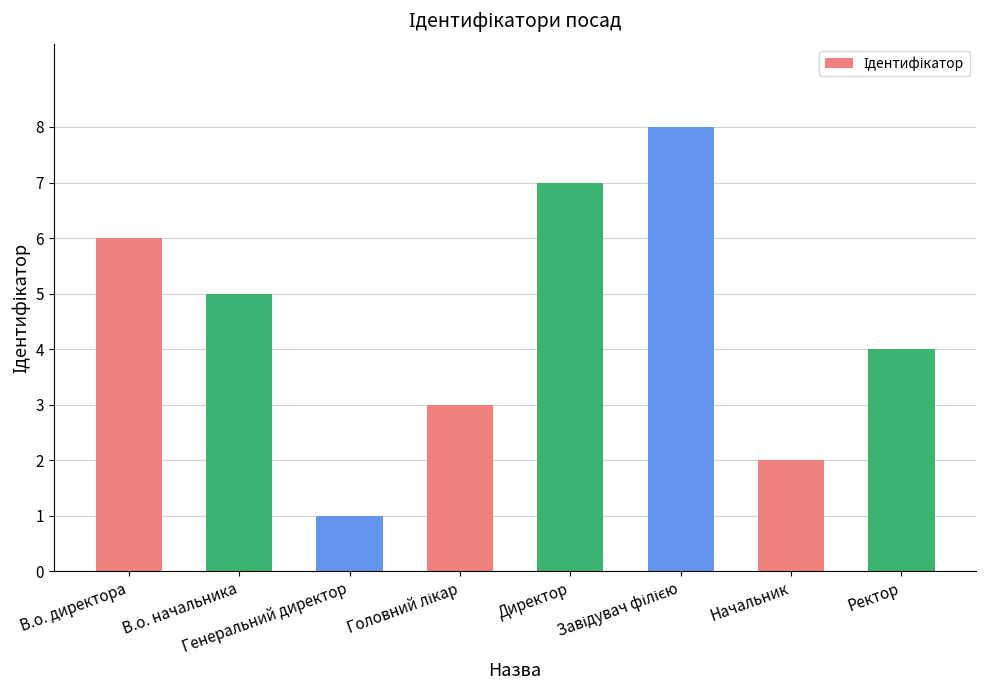

What is the difference between the maximum and minimum values?

7